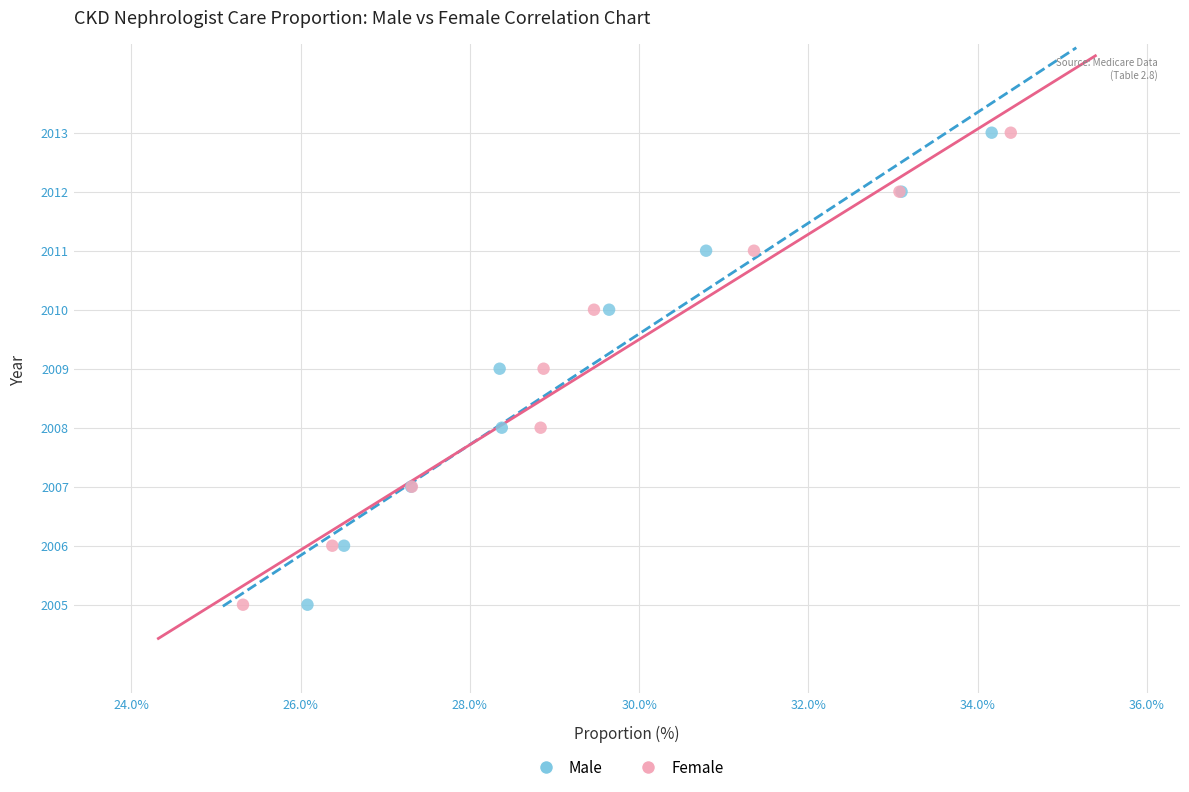

What are all the series names shown in the legend?

Male, Female